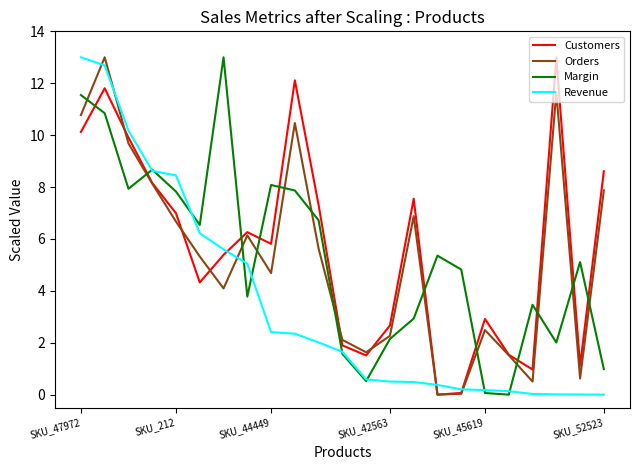

Count the number of data series in this chart.

4